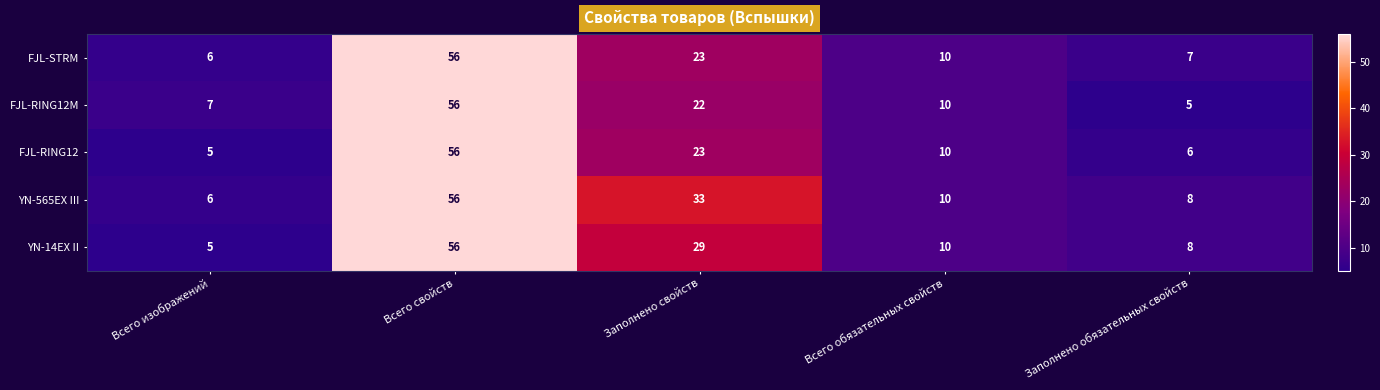

Which category has the highest value across all series?

Всего свойств